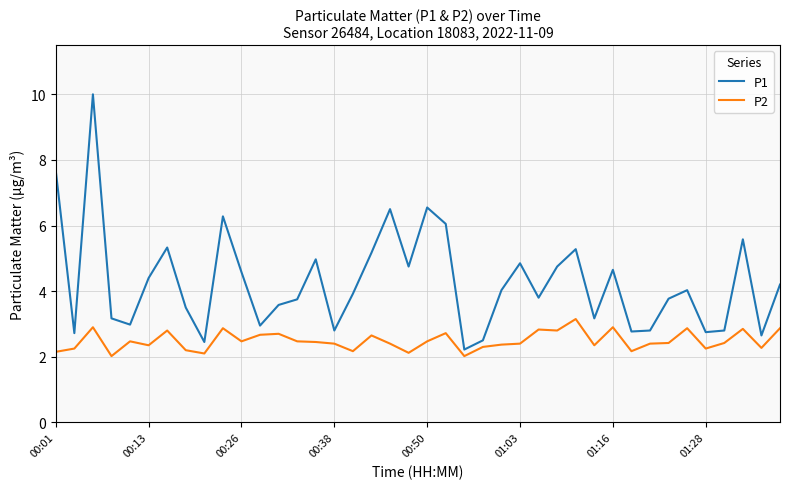

Rank the series by their maximum value, from highest to lowest.

P1, P2